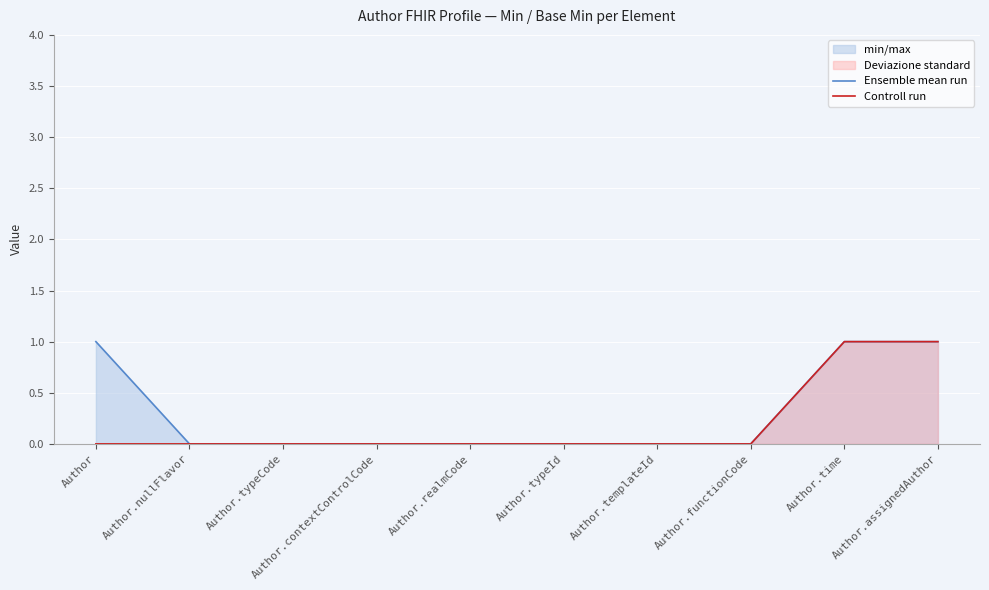

How many lines are shown in the chart?

2